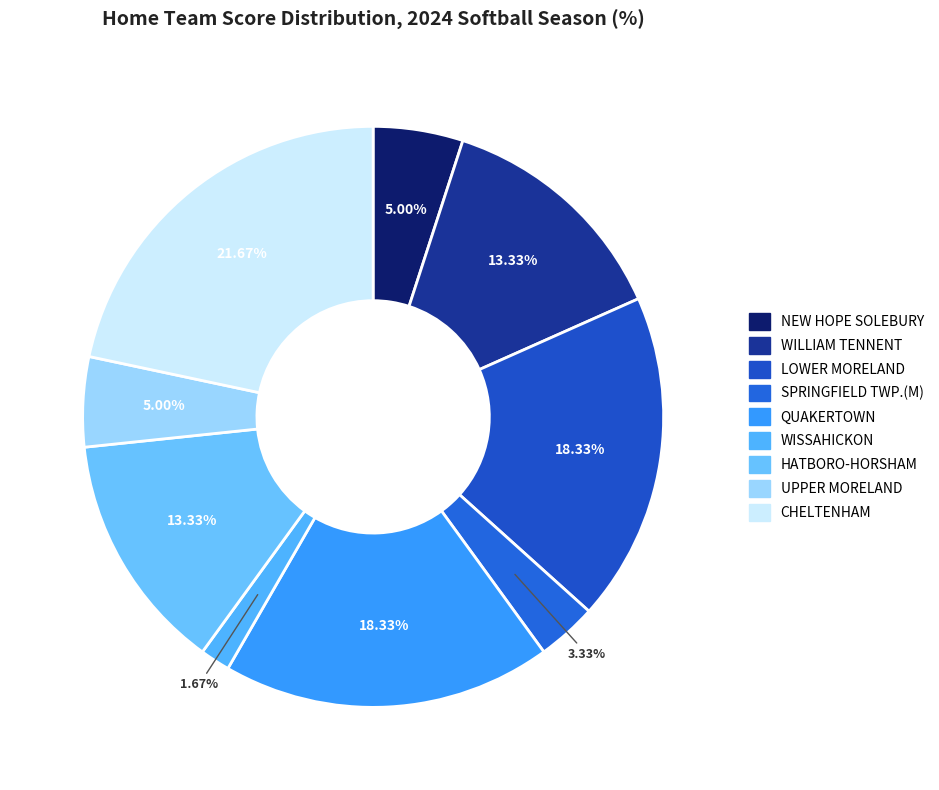

To the nearest percent, what is the average slice percentage?

11%